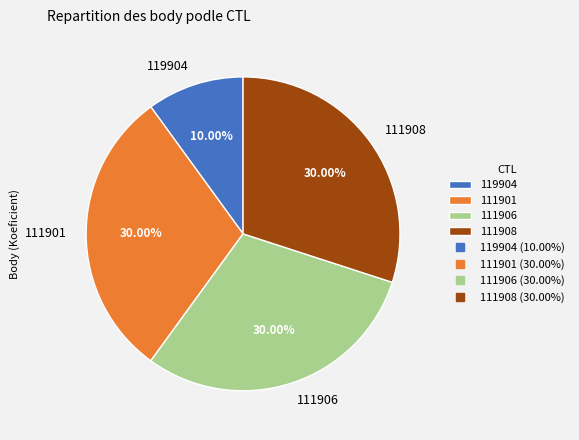

Does any single category account for the majority?

No